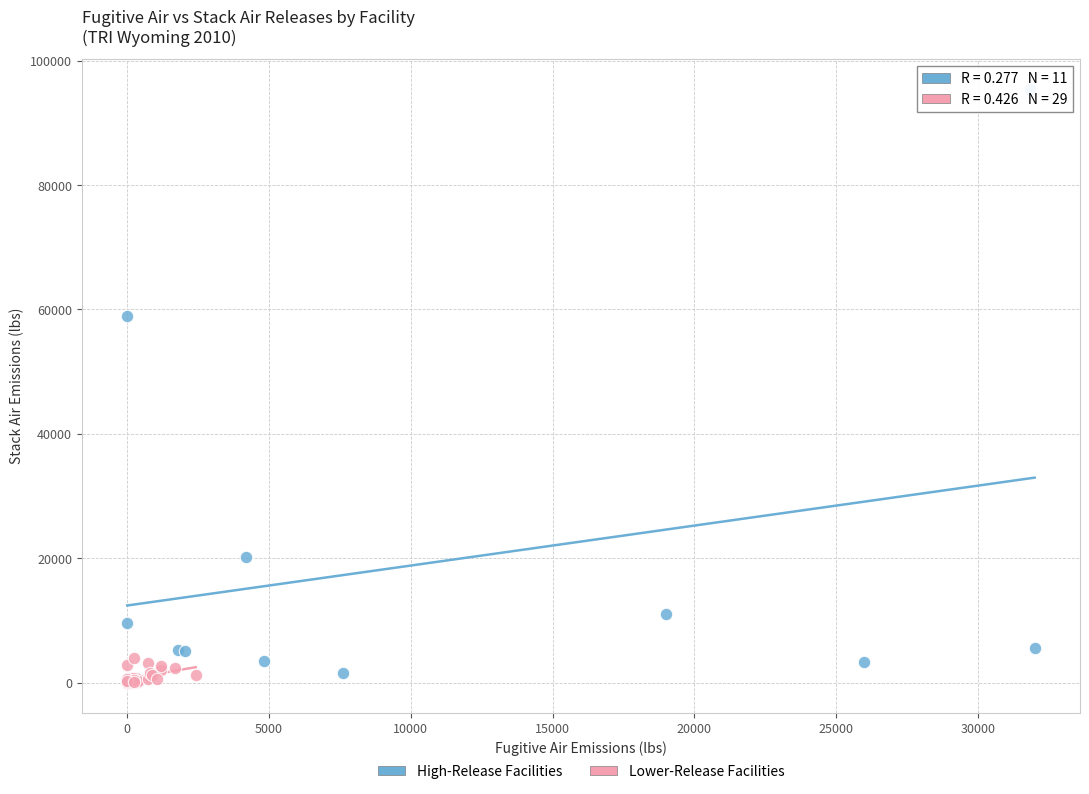

Which series has the largest Y range (max minus min)?

High-Release Facilities